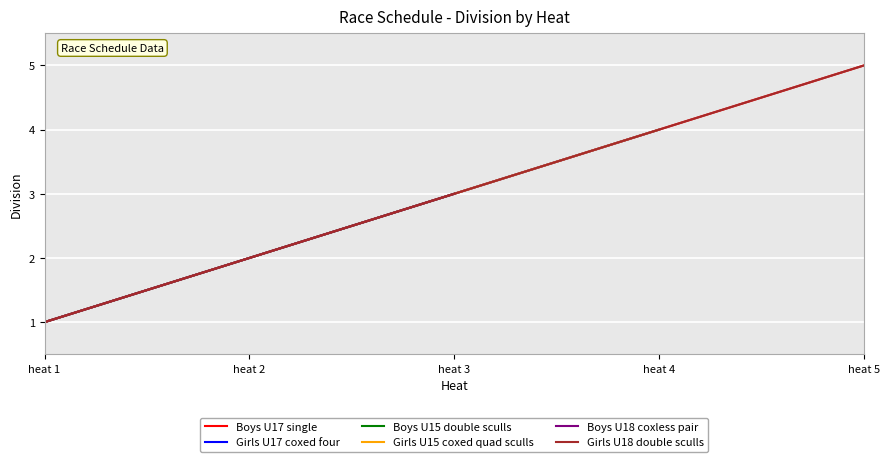

What is the difference between the second highest and minimum values in the Girls U18 double sculls series?

3.0